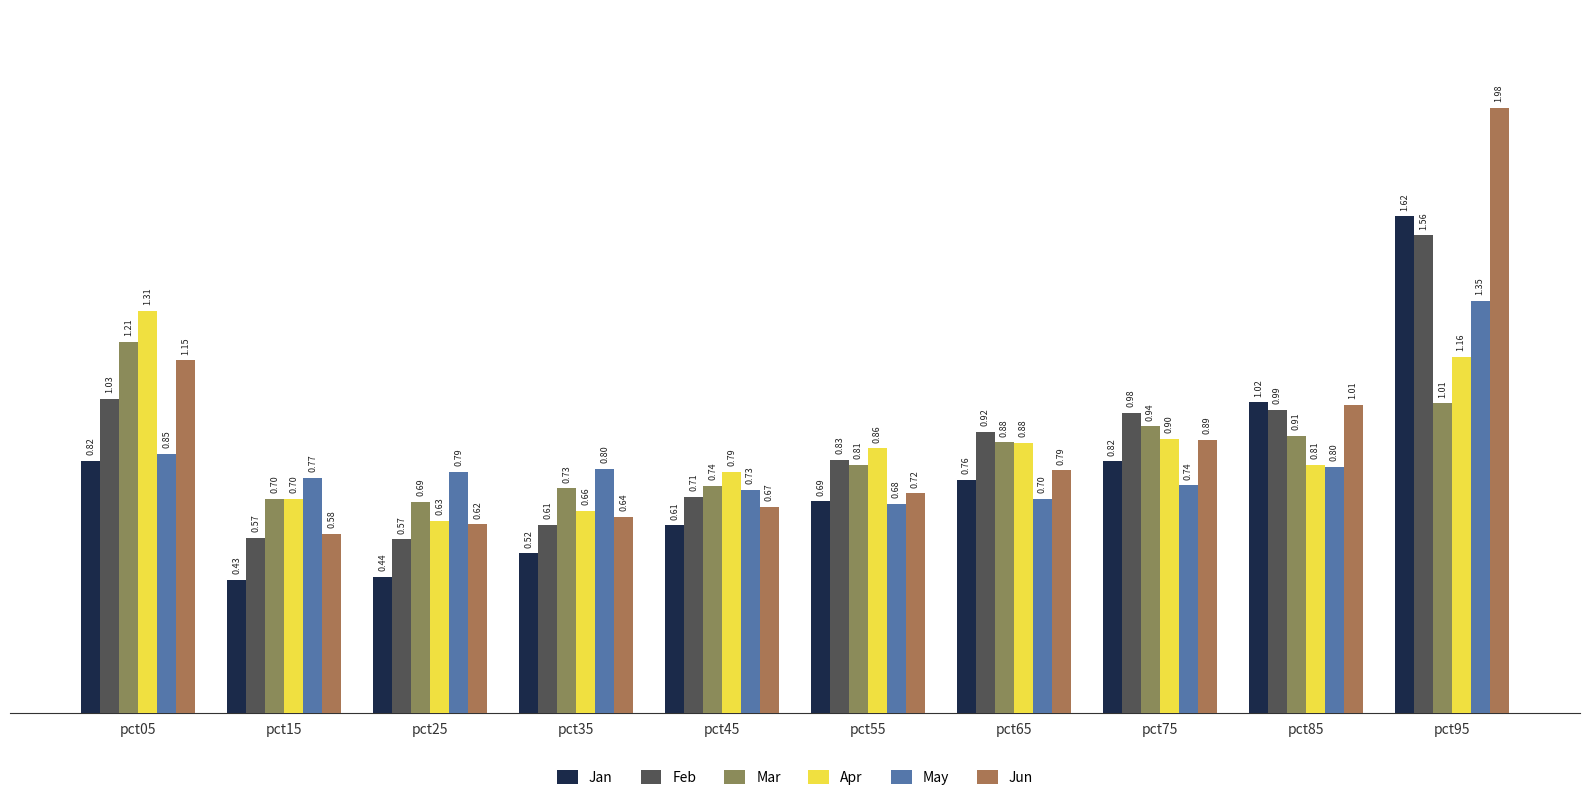

What is the value of the May bar at the 9th from the left?

0.8